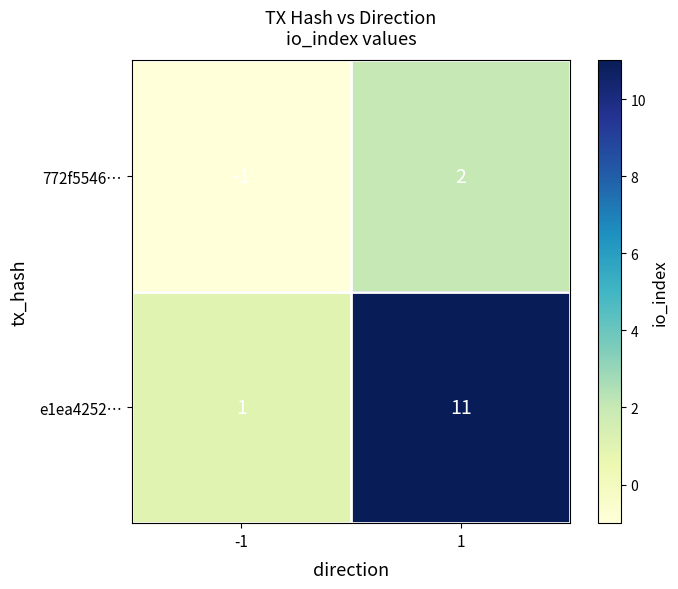

The value of e1ea4252… at -1 is 0. True or false?

False